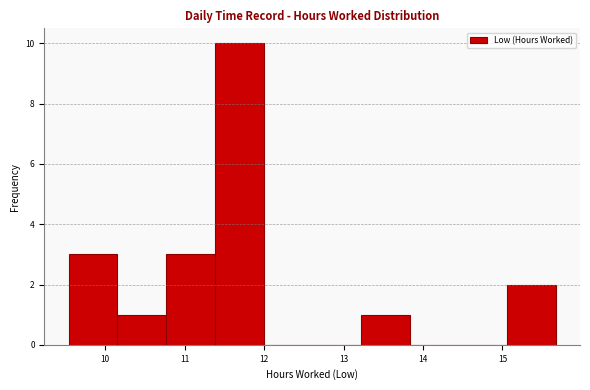

How tall is the bar that spans 10.2 to 10.8 on the x-axis? Neither the bar edges nor the heights are printed on the chart, so give them approximately, as read against the axes.

1